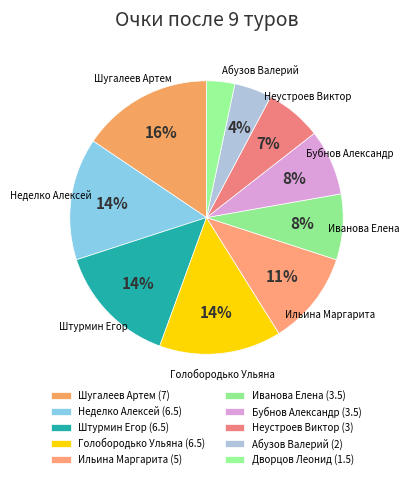

How many segments does this pie chart have?

10